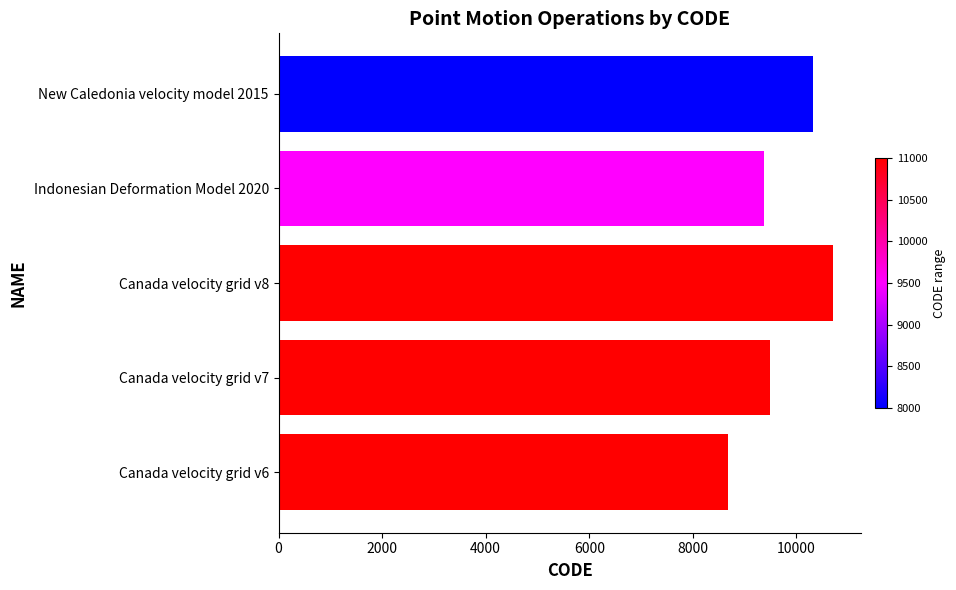

What is the difference between the maximum and minimum values?

2031